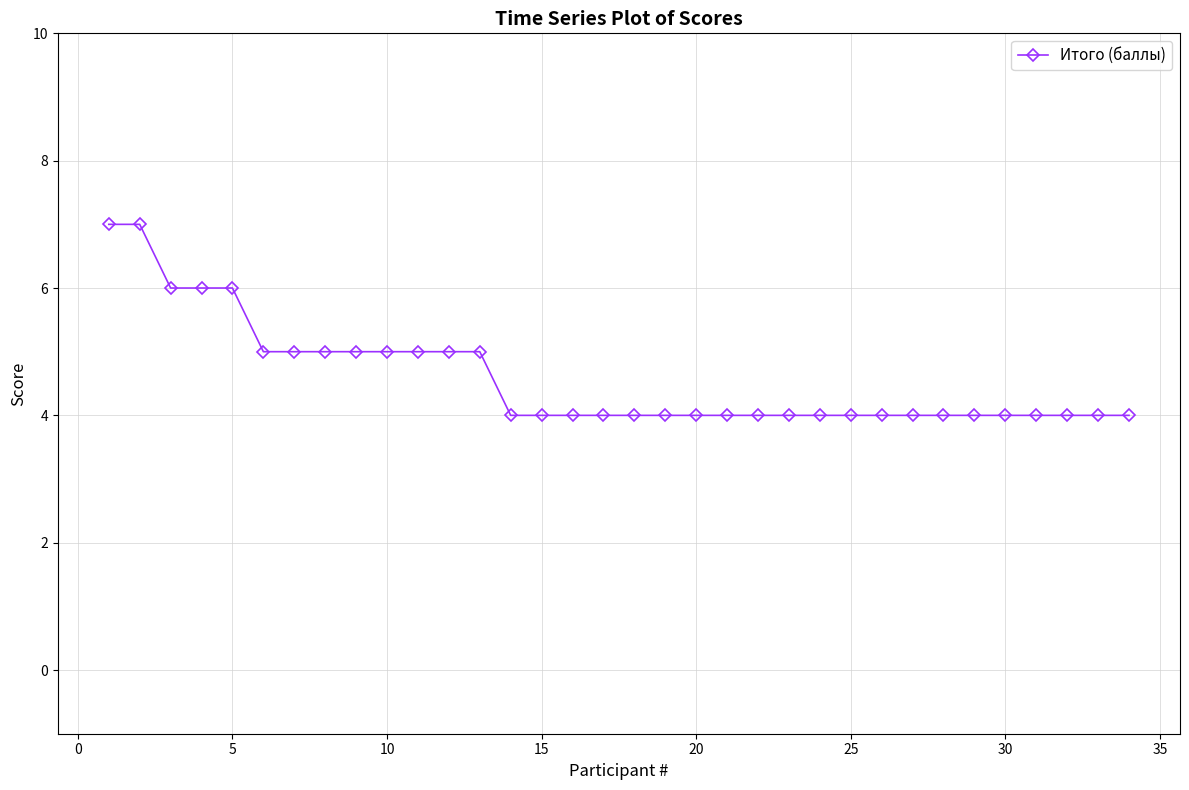

What is the smallest value displayed?

4